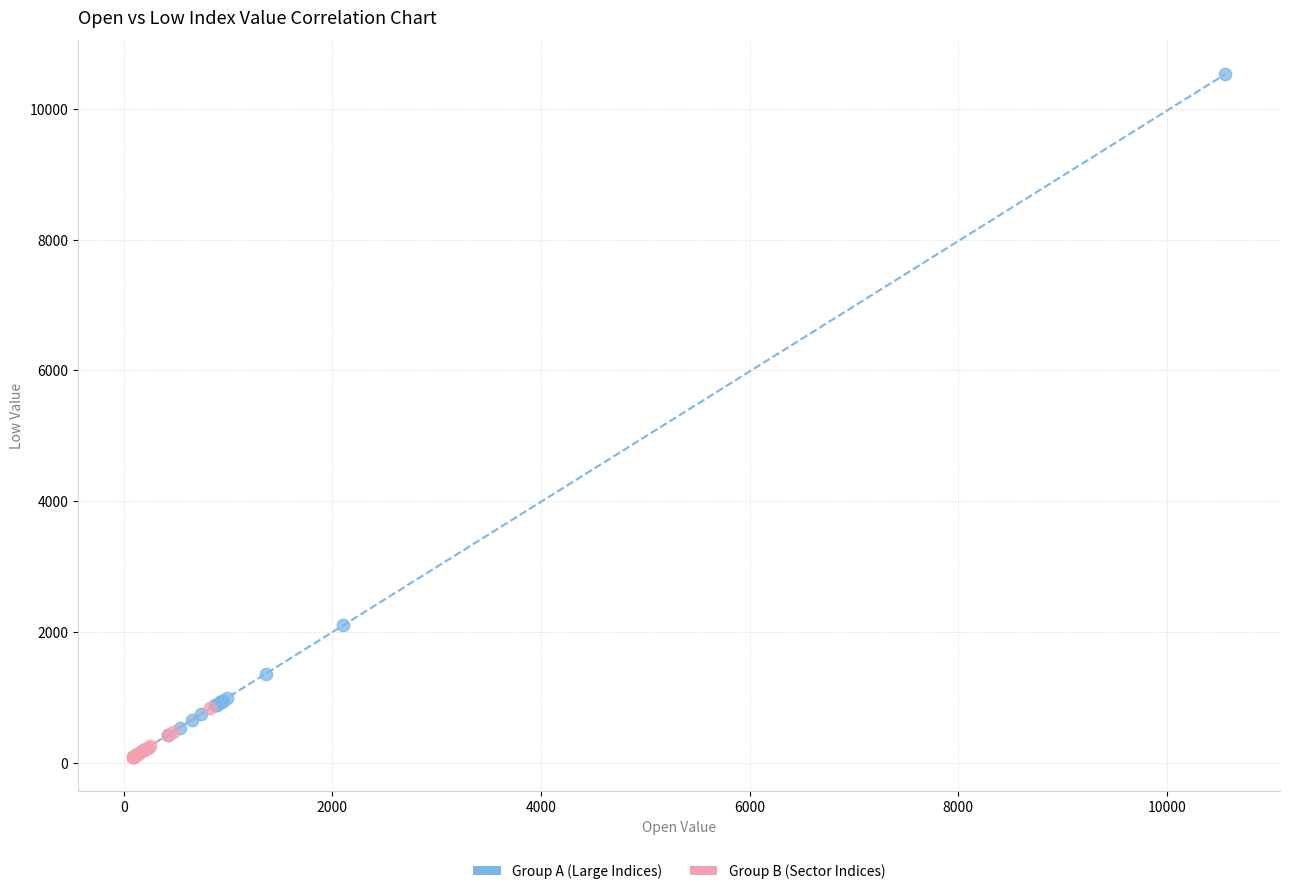

Which series has the largest Y range (max minus min)?

Group A (Large Indices)